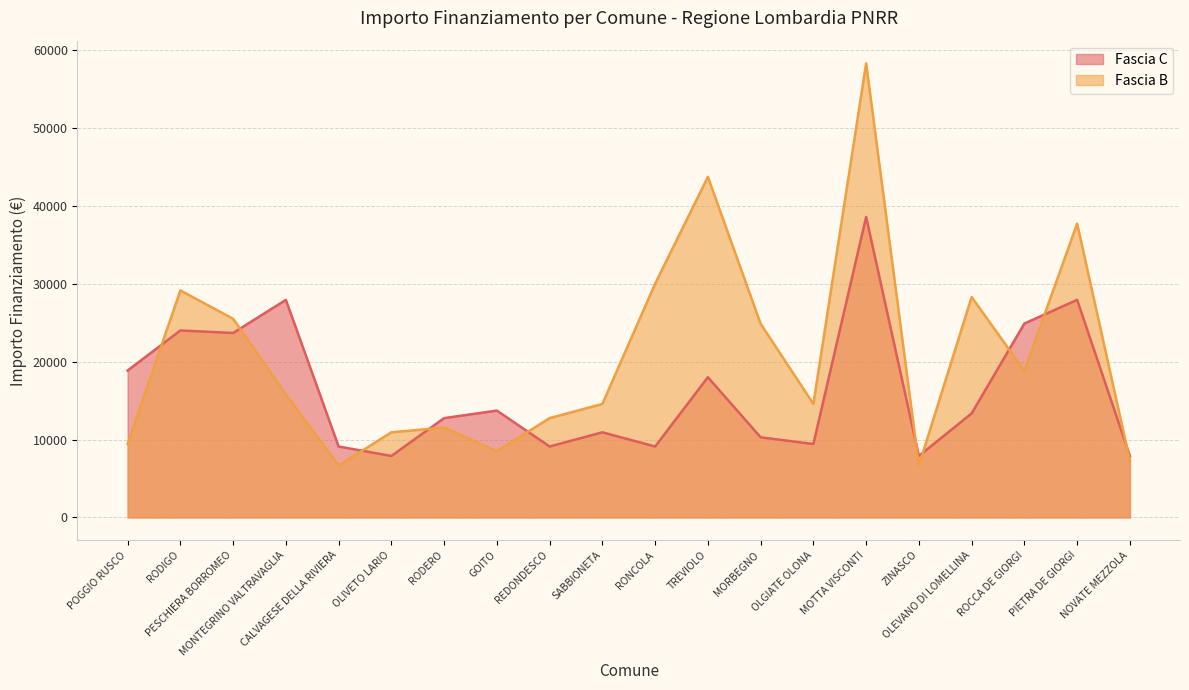

The value of Fascia B at OLIVETO LARIO is 10926. True or false?

True